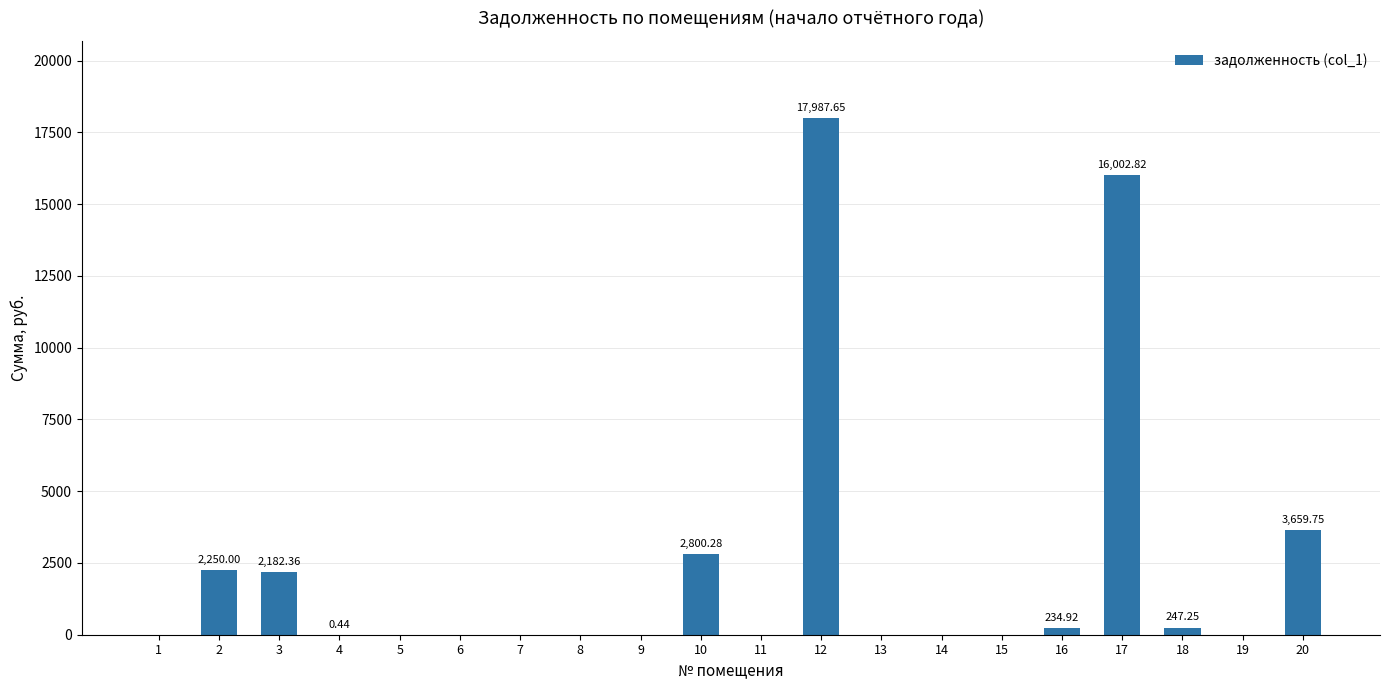

Are the bars horizontal?

No